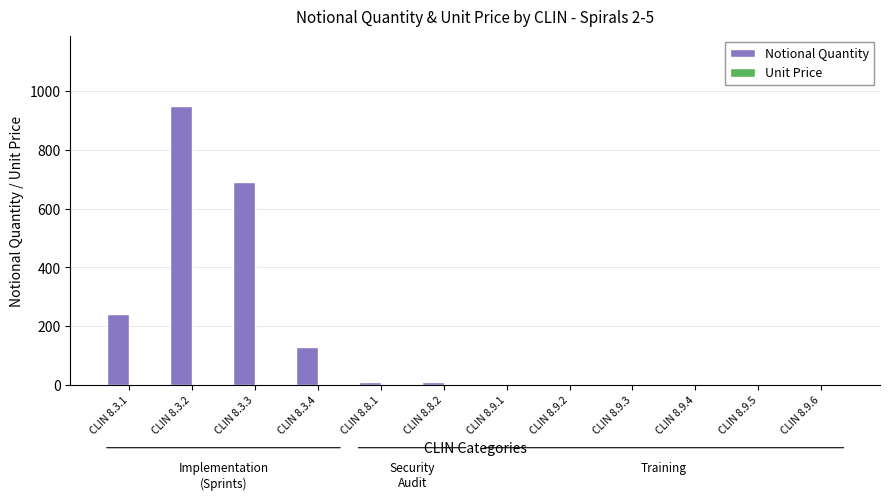

Which category has the highest value across all series?

CLIN 8.3.2